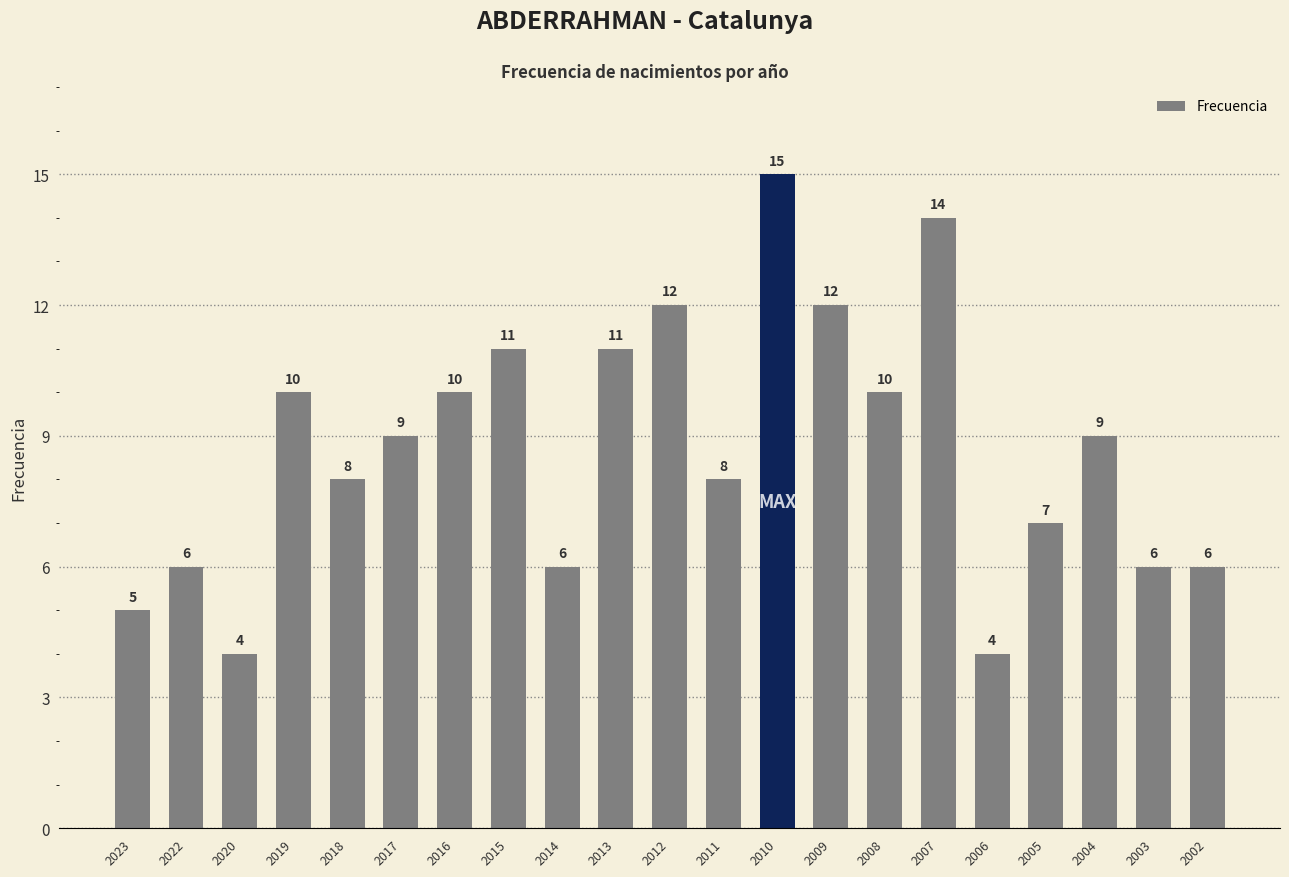

The value at 2010 is 21. True or false?

False